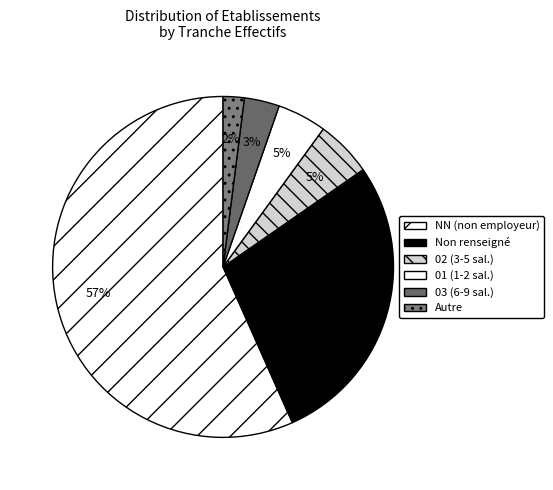

How many slices are in this pie chart?

6